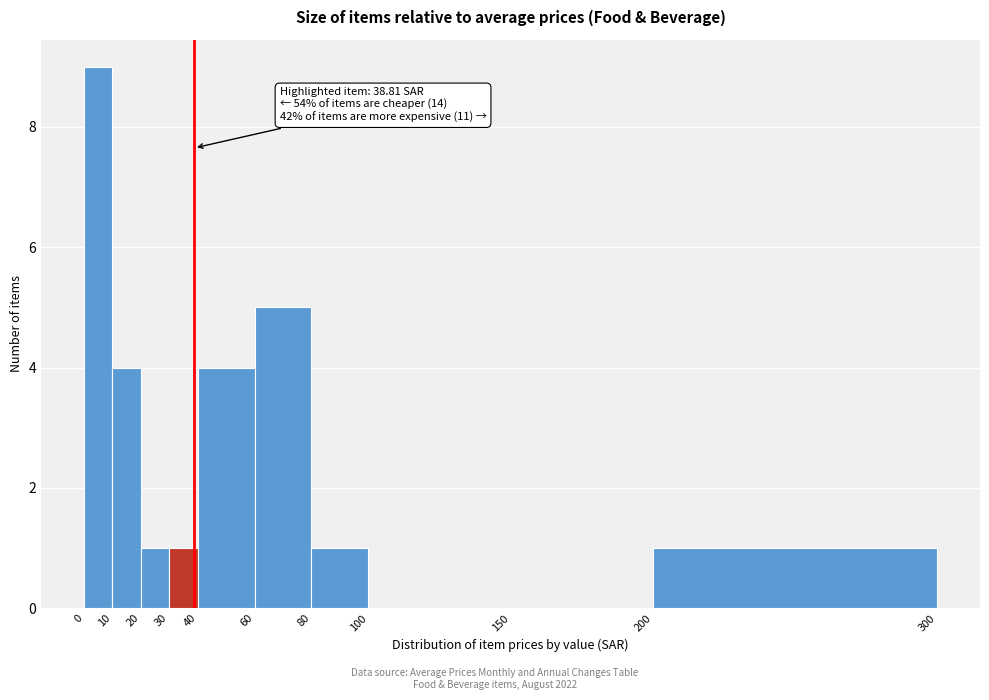

Over which range of the x-axis is the bar tallest?

0 to 10